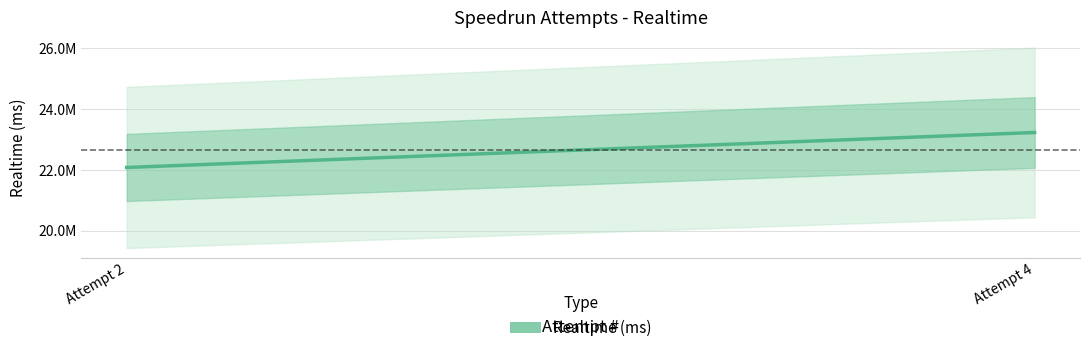

Which has a higher value, 1 or 2?

2